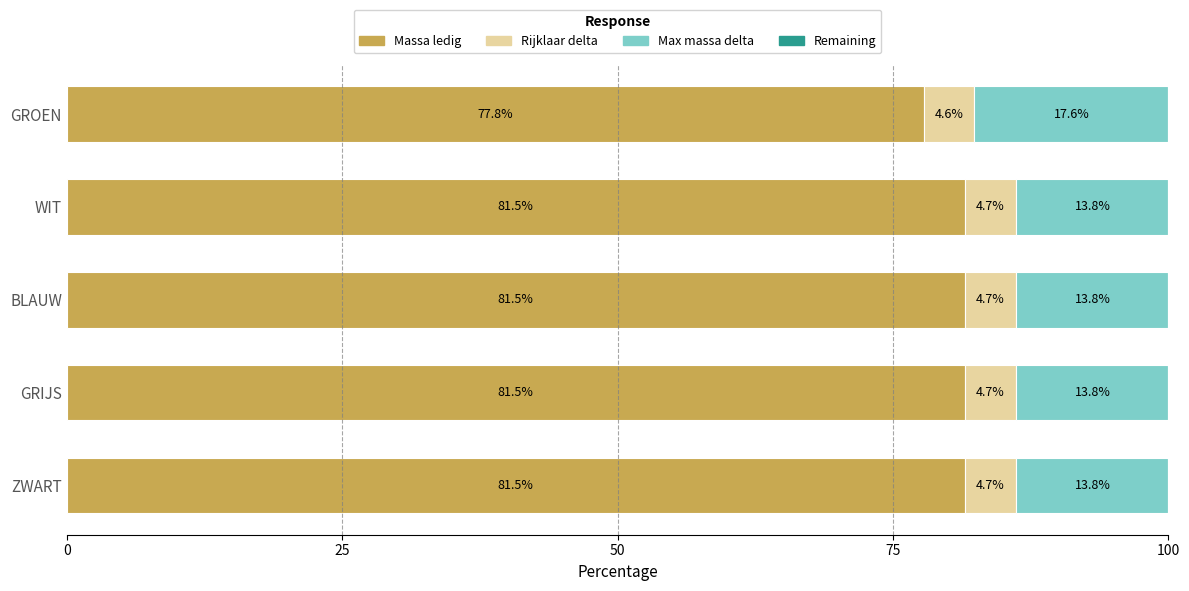

What is the total value across all series at ZWART?

100.0